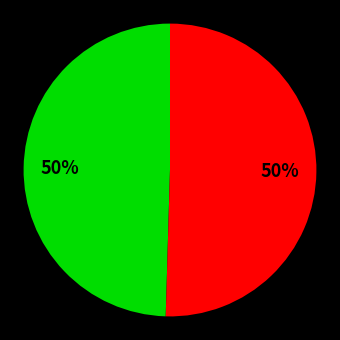

To the nearest percent, what is the average slice percentage?

50%